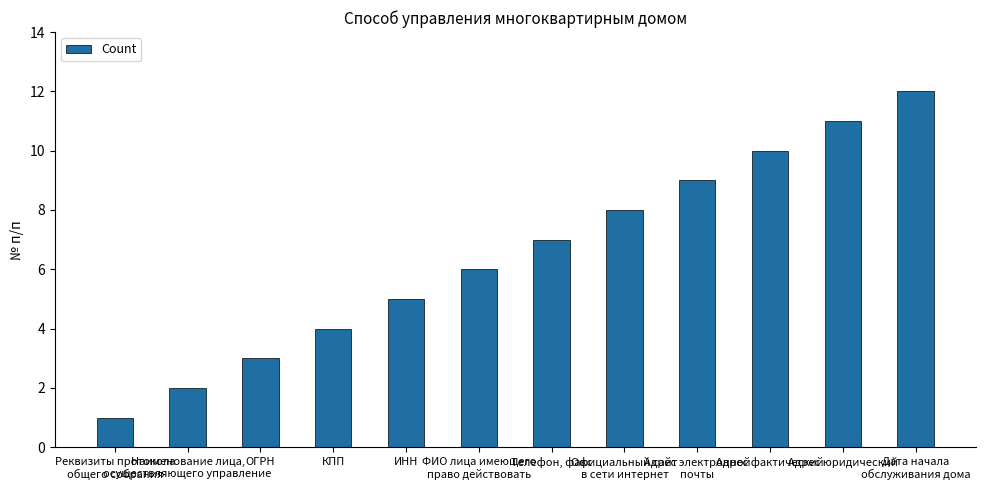

What value does the data have at Адрес юридический, to the nearest 10?

10